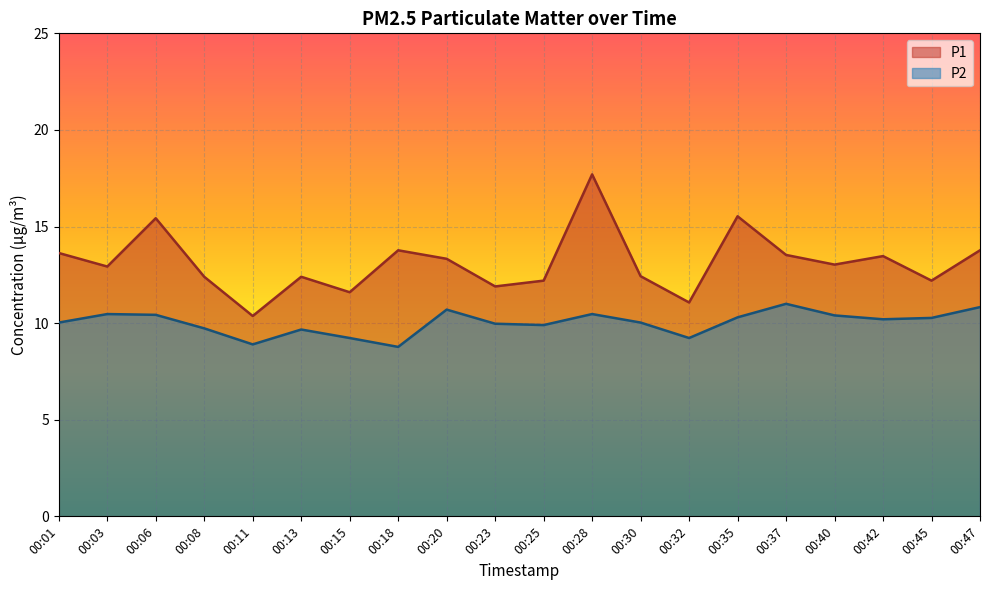

How many lines are shown in the chart?

2